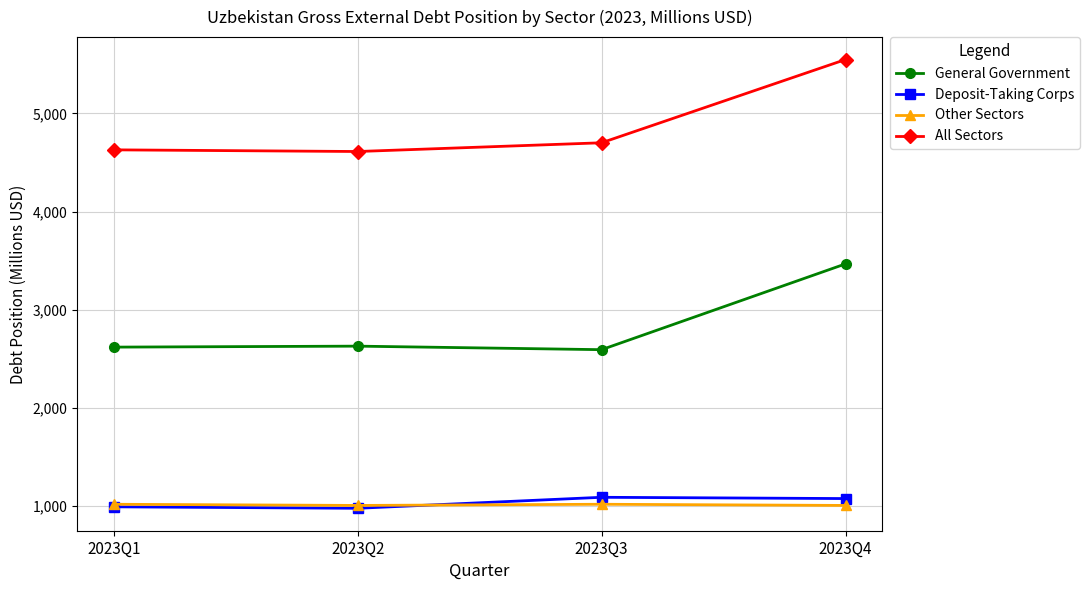

How many lines are shown in the chart?

4